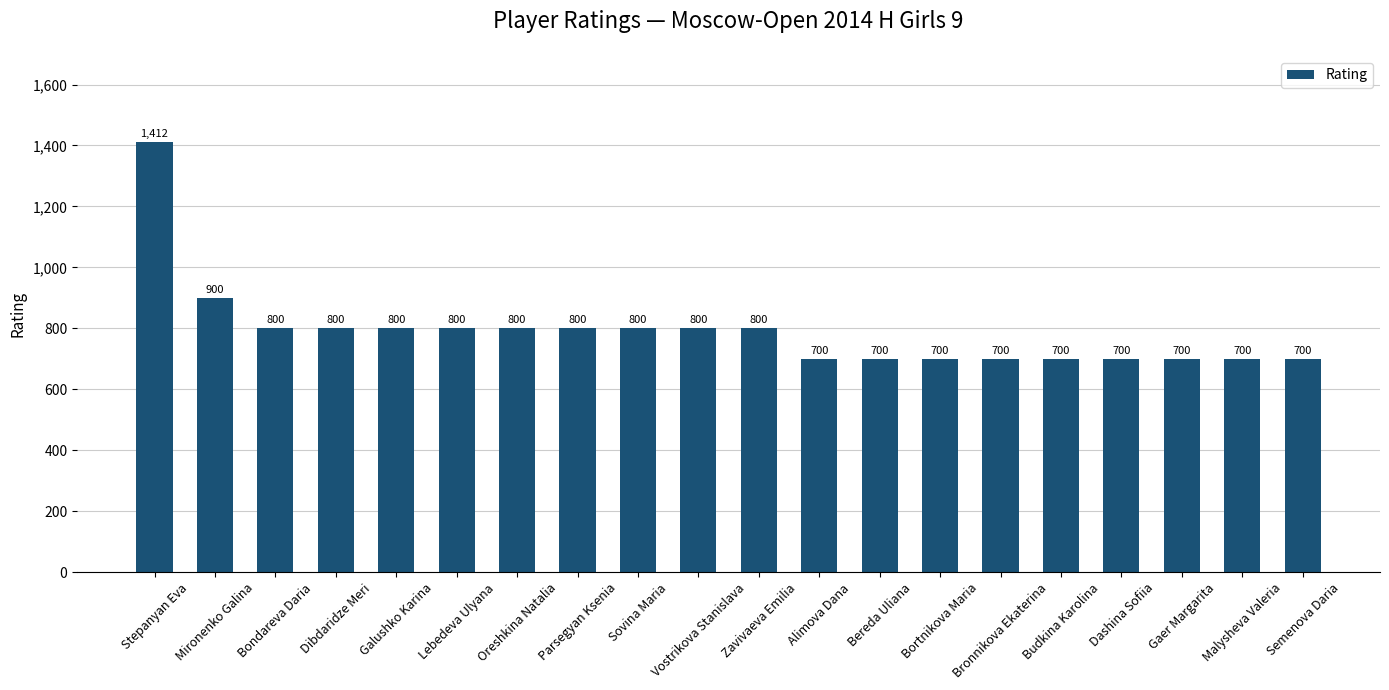

The chart shows a value of 700 at Bortnikova Maria. True or false?

True